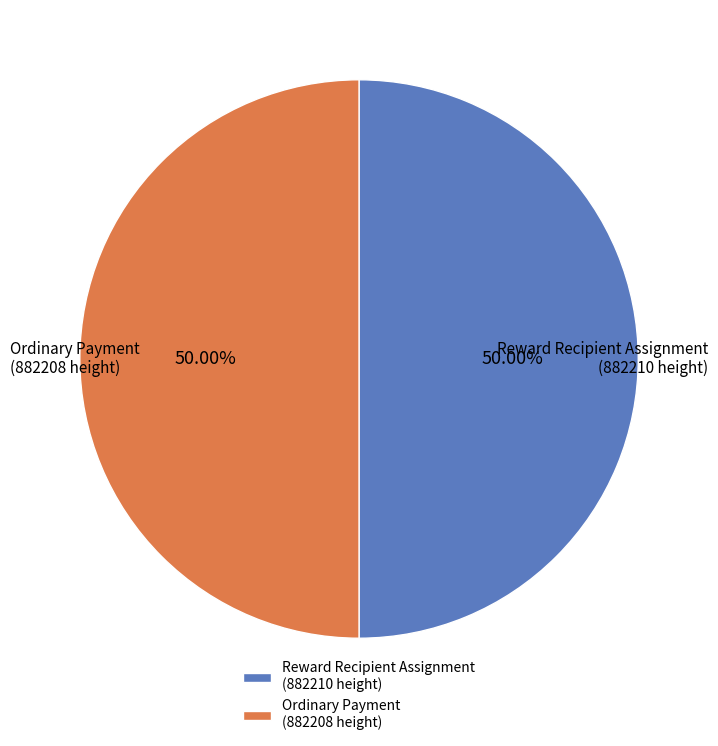

Is the sum of Ordinary Payment (882208 height) and Reward Recipient Assignment (882210 height) greater than half?

Yes